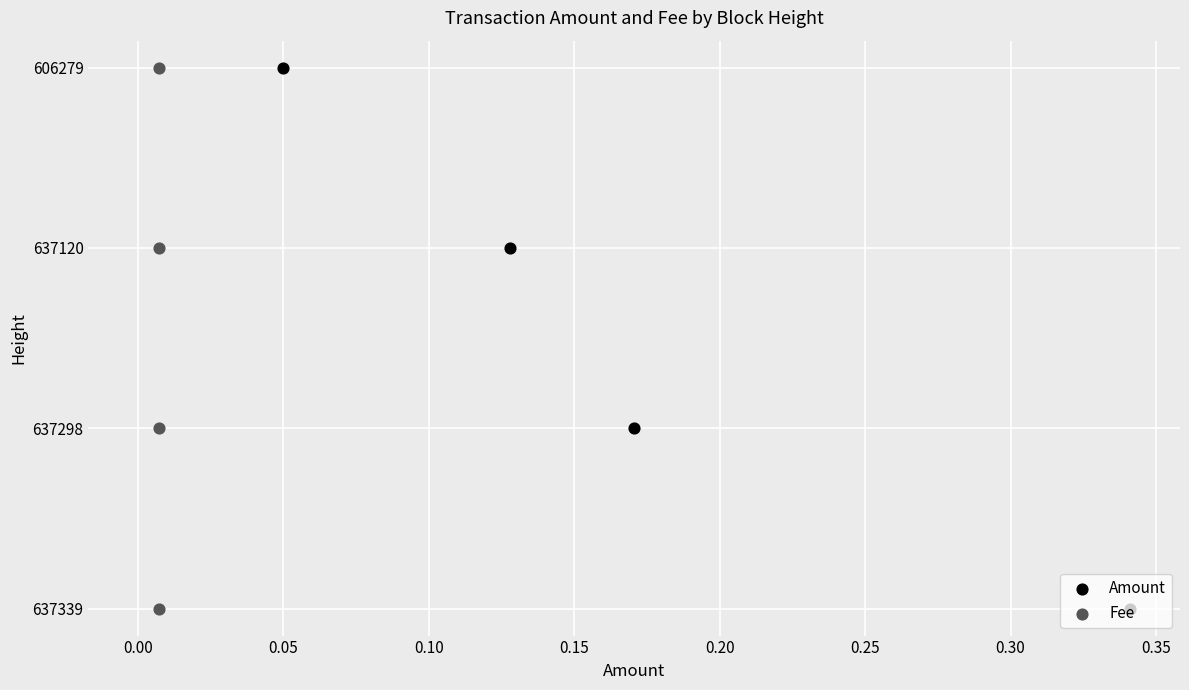

Which series contains the lowest Y value?

Amount